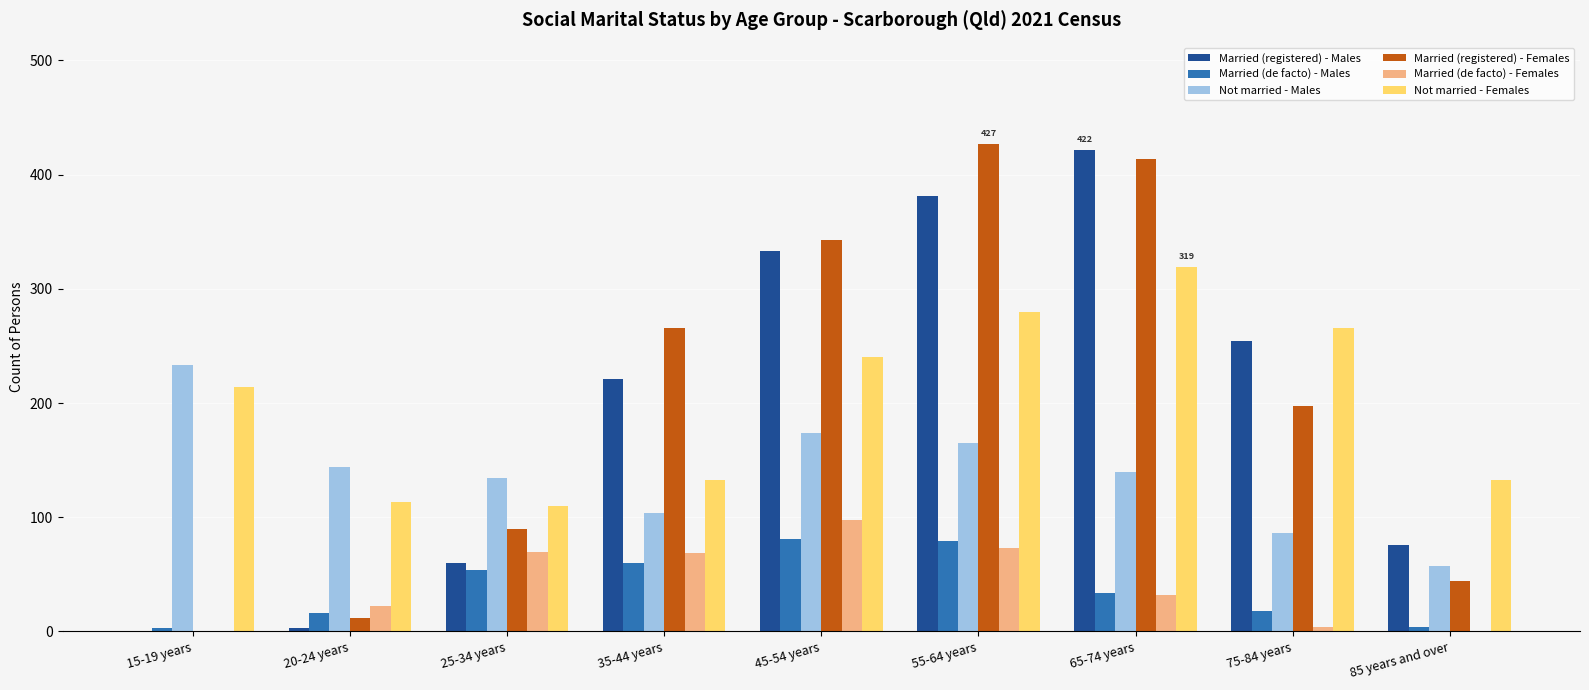

Is the value of Married (registered) - Females at 85 years and over greater than the value of Married (de facto) - Females at 45-54 years?

No